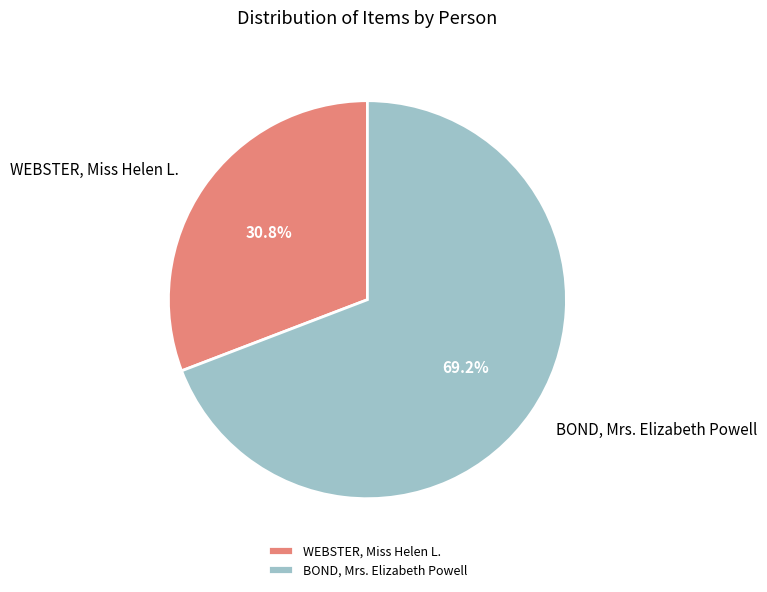

How many segments does this pie chart have?

2